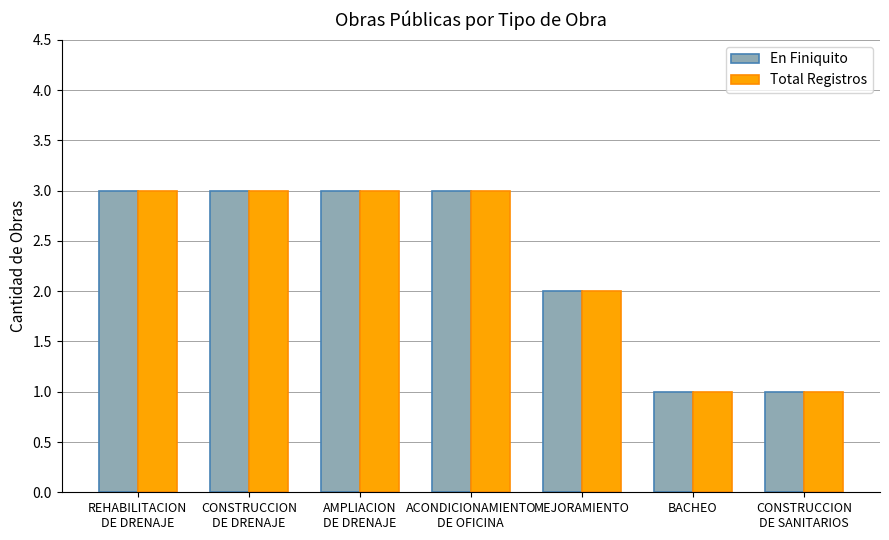

What is the highest value of the Total Registros series?

3